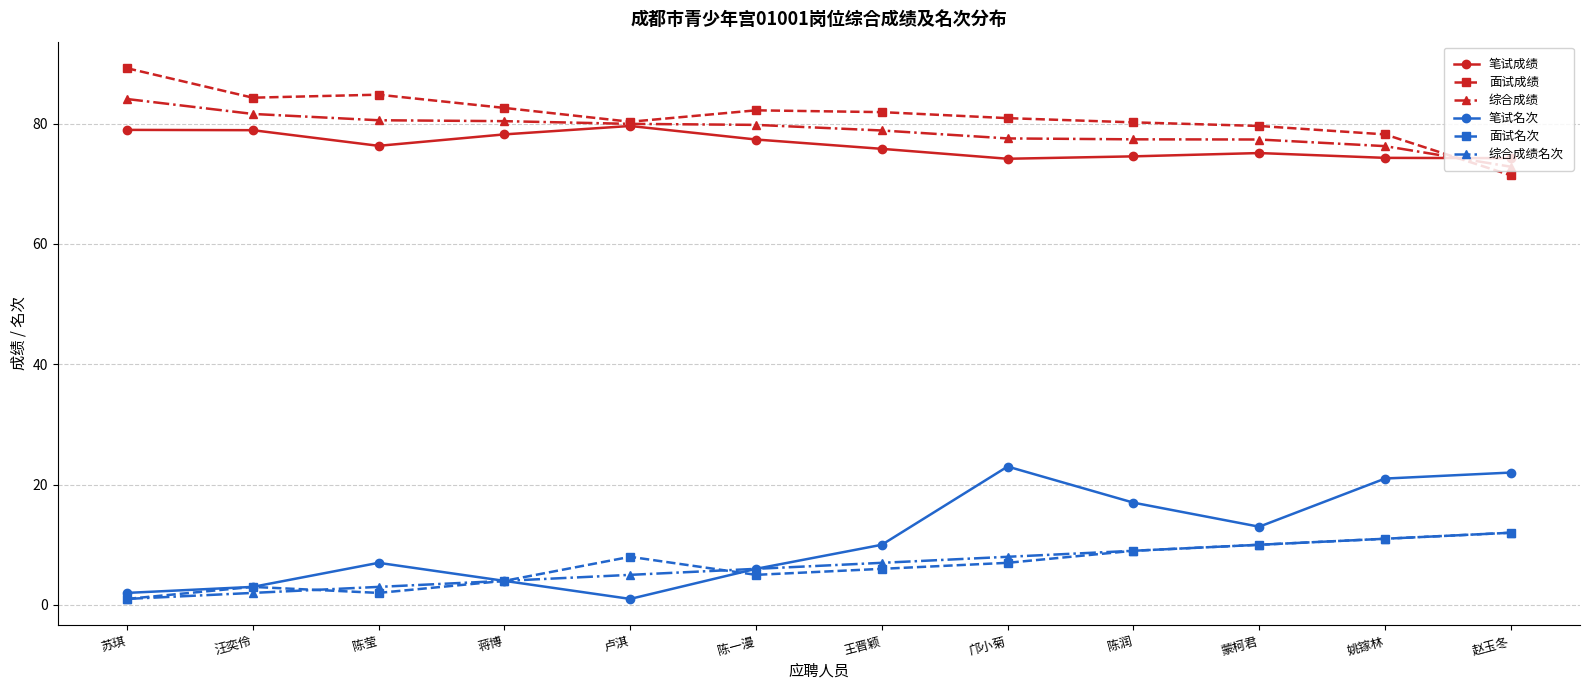

What is the label of the 1st point from the left?

苏琪